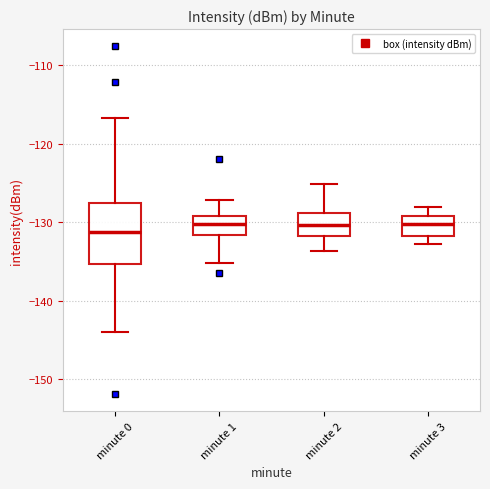

Where does the lower whisker of the box for minute 2 end on the y-axis? The values are not printed on the chart, so give them approximately, as read against the axis.

-134